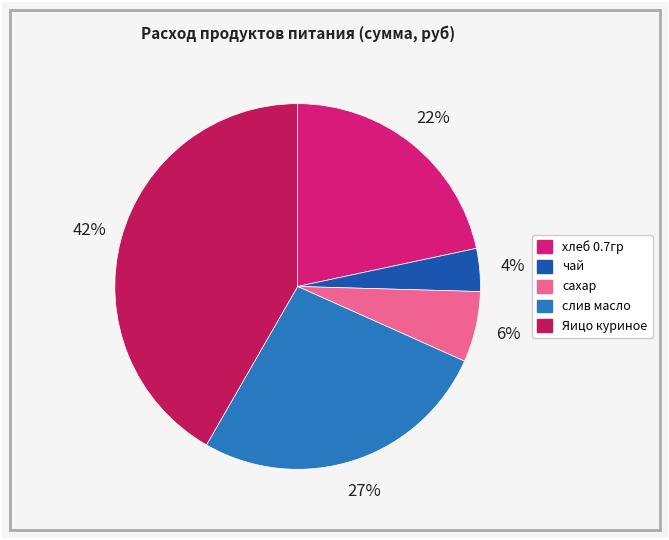

What percentage is the Яицо куриное slice, to the nearest percent?

42%